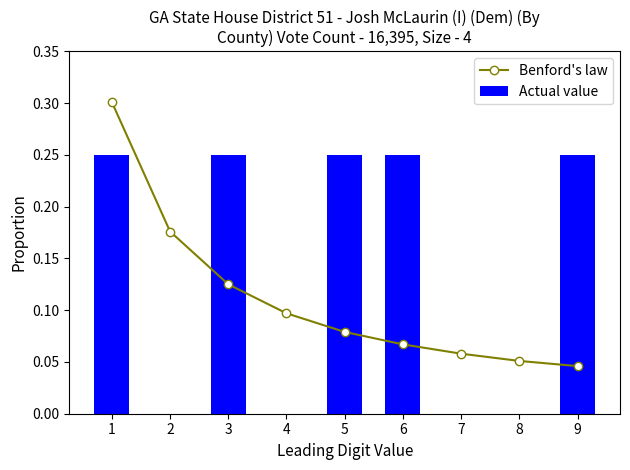

List the labels in order of Benford's law value, smallest first.

9, 8, 7, 6, 5, 4, 3, 2, 1